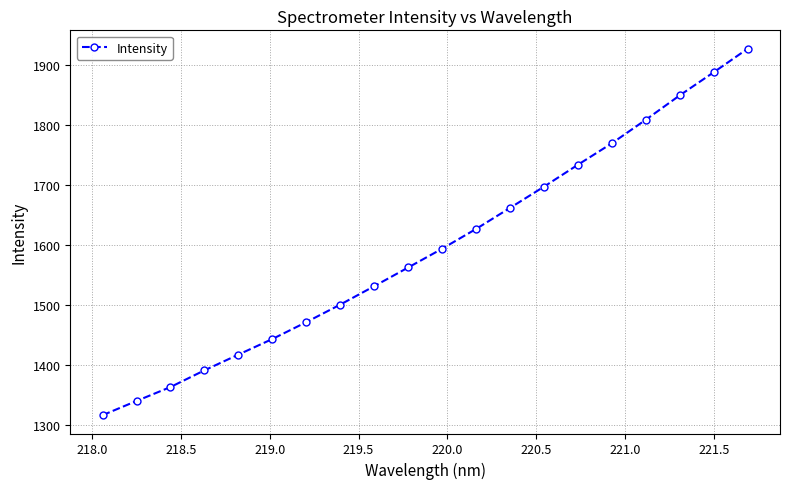

Does the chart display data point markers on the line(s)?

Yes